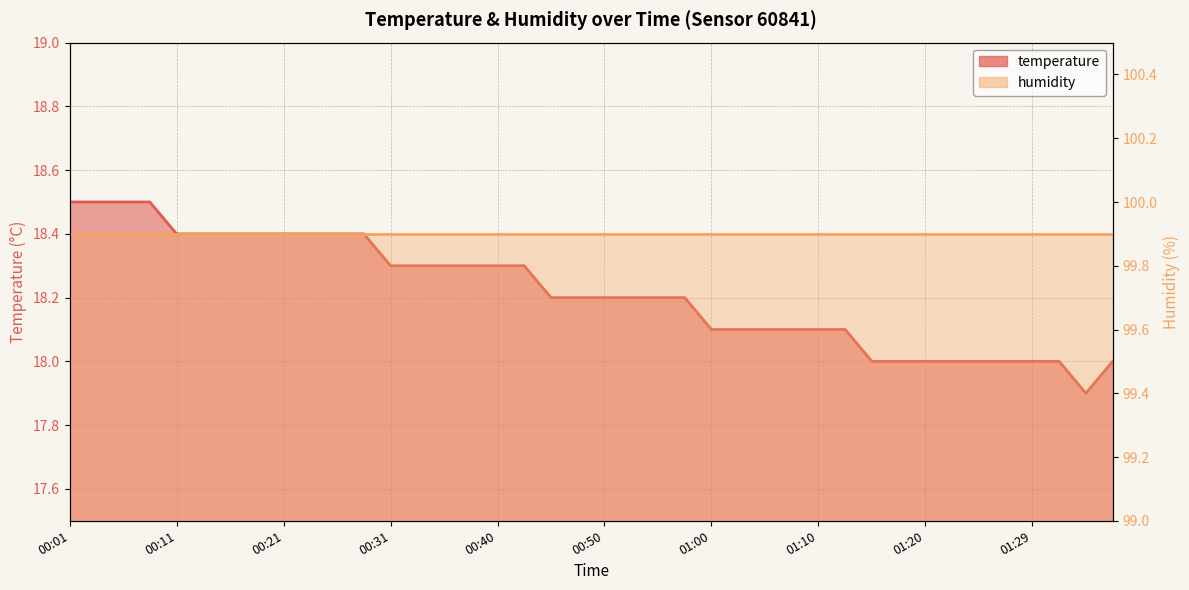

What is the approximate value at 00:55?

18.2